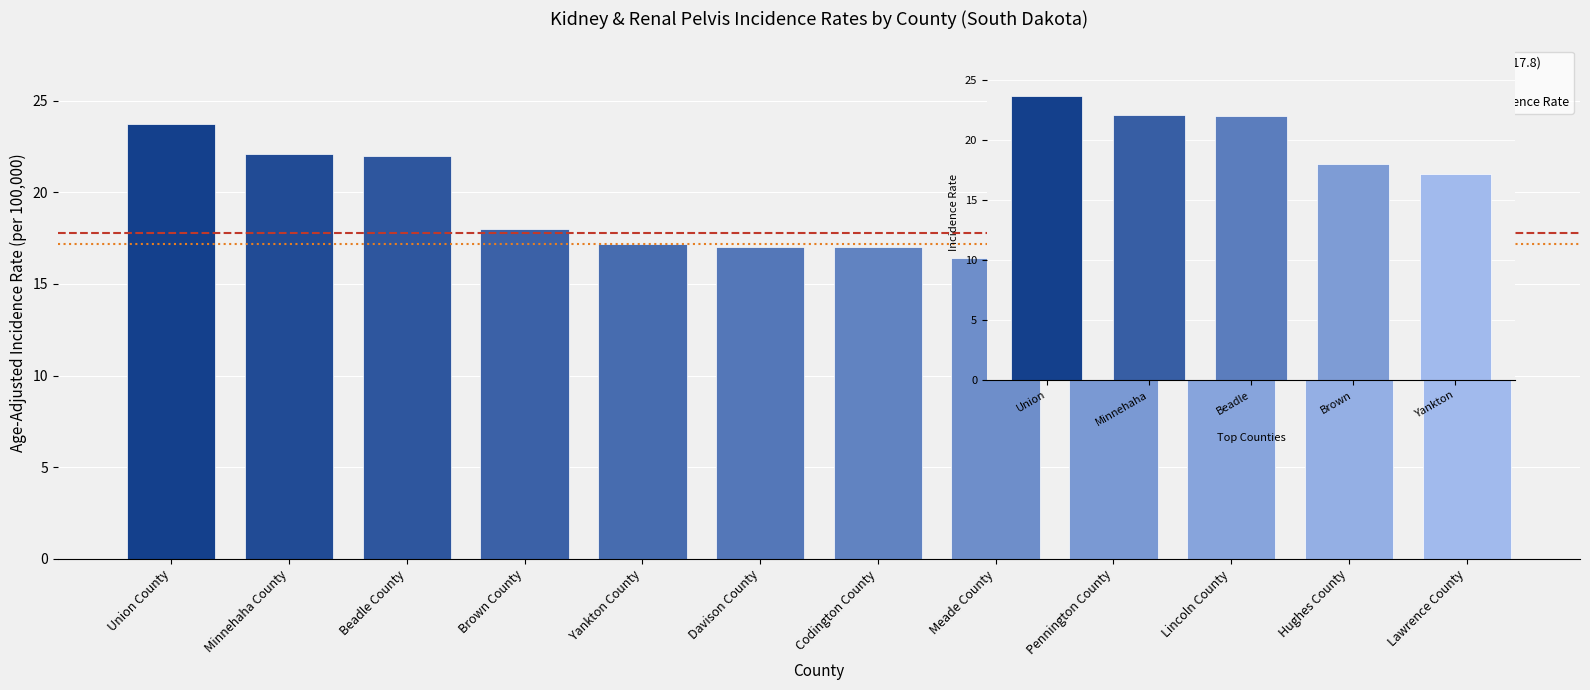

What is the difference between the second highest and second lowest values?

8.5